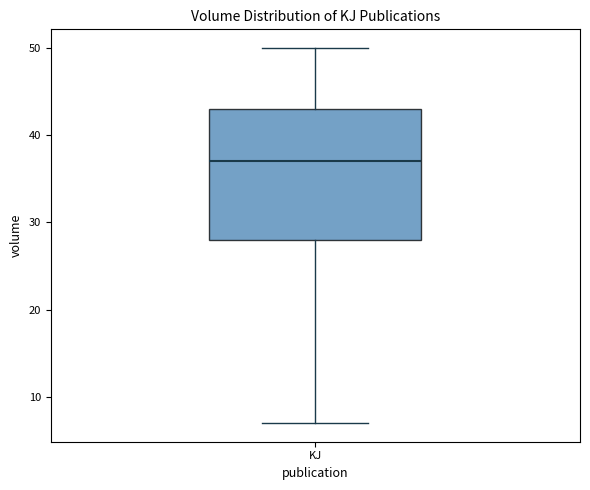

Where is the lower edge of the box for KJ on the y-axis? The values are not printed on the chart, so give them approximately, as read against the axis.

28